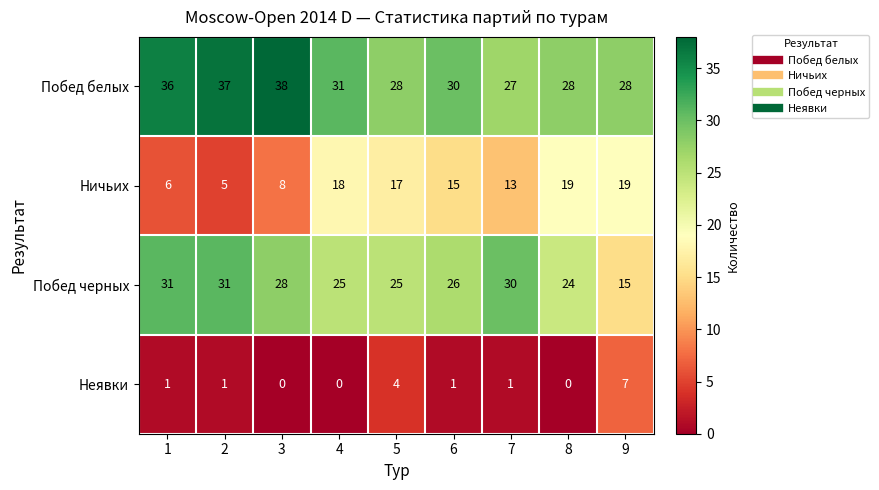

Count the Неявки values in the range 0 to 1.

7